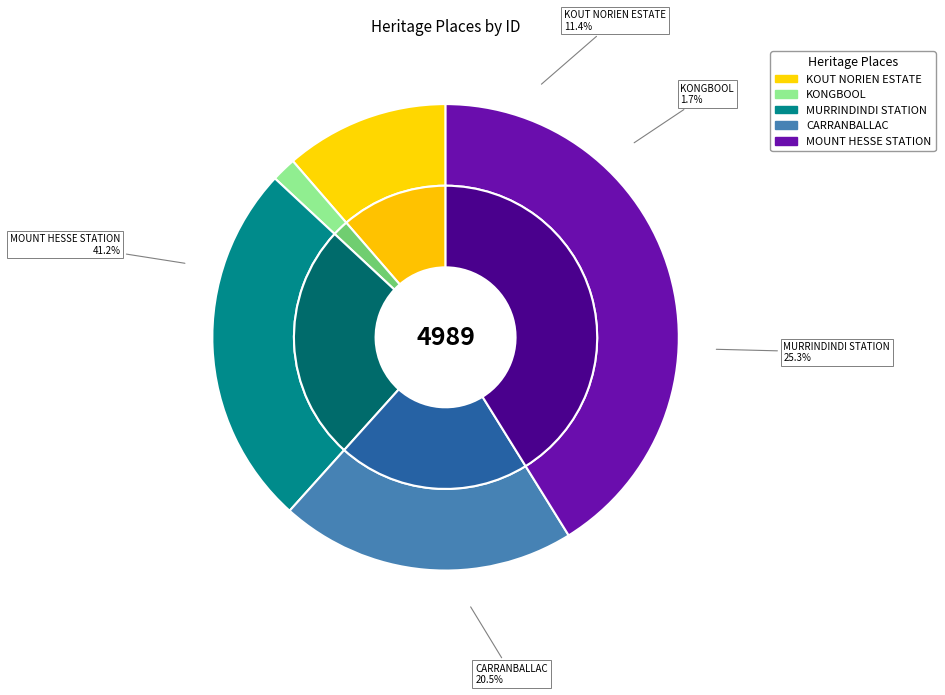

To the nearest percent, what percentage of the pie is KOUT NORIEN ESTATE?

11%